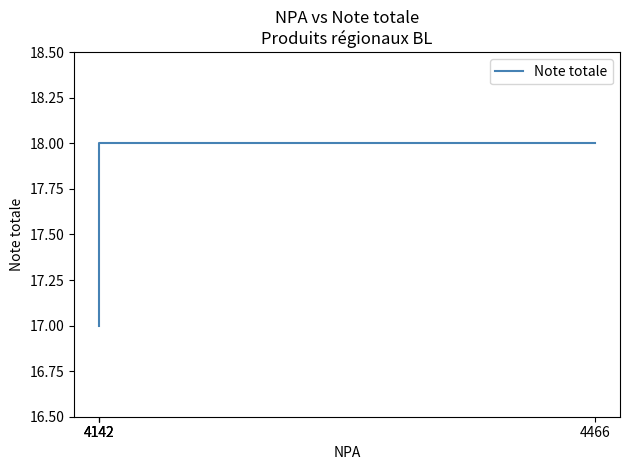

List the labels in order of value, smallest first.

4142, 4466, 4142, 4142